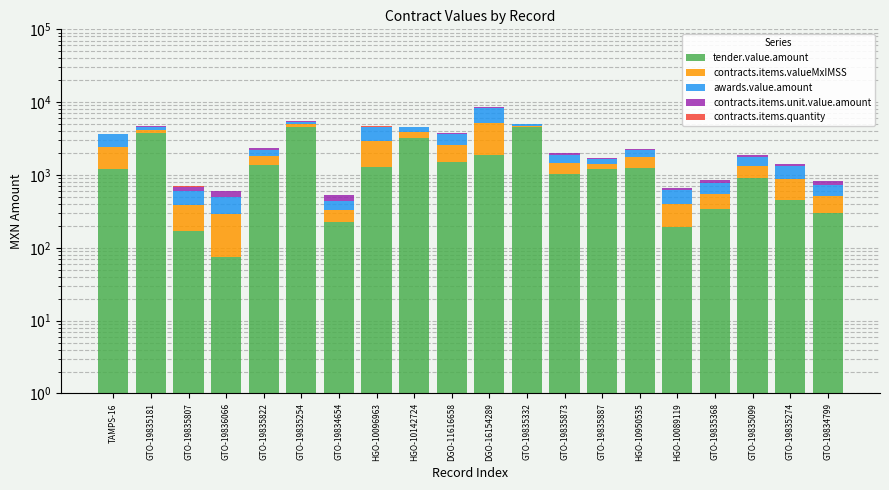

At how many categories does at least one series exceed 2833?

5